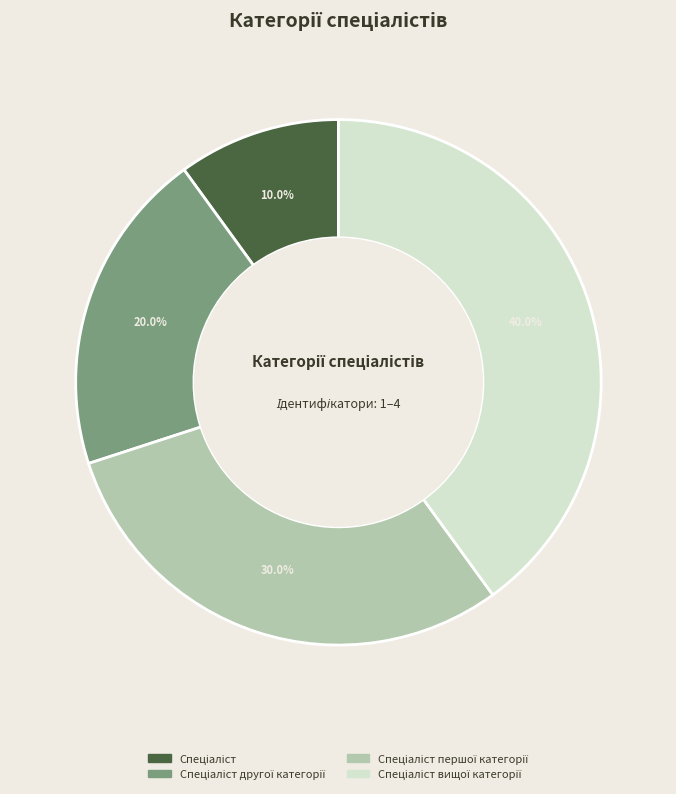

Does any single category account for the majority?

No